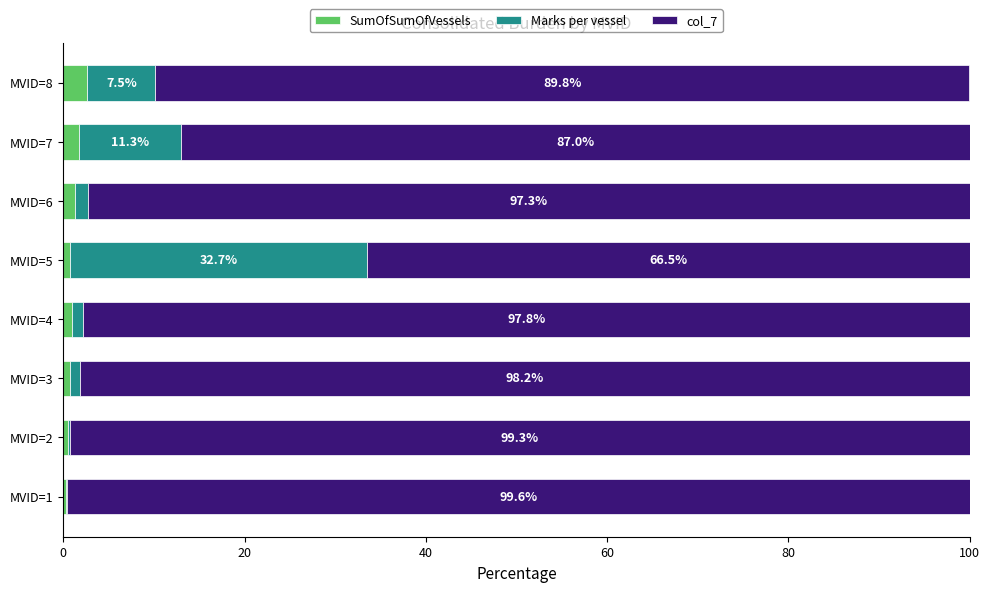

What is the total value across all series at MVID=8?

100.0